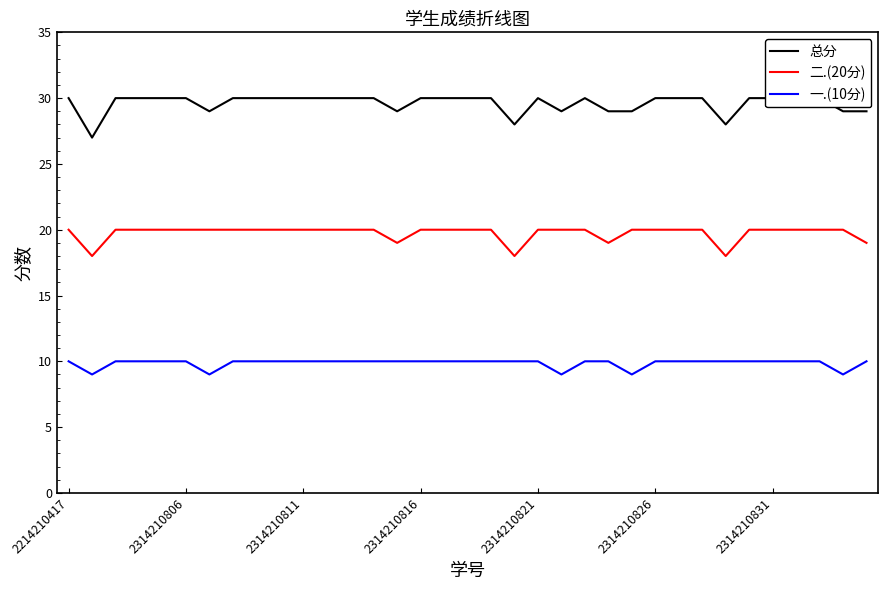

What is the maximum value shown in the chart?

30